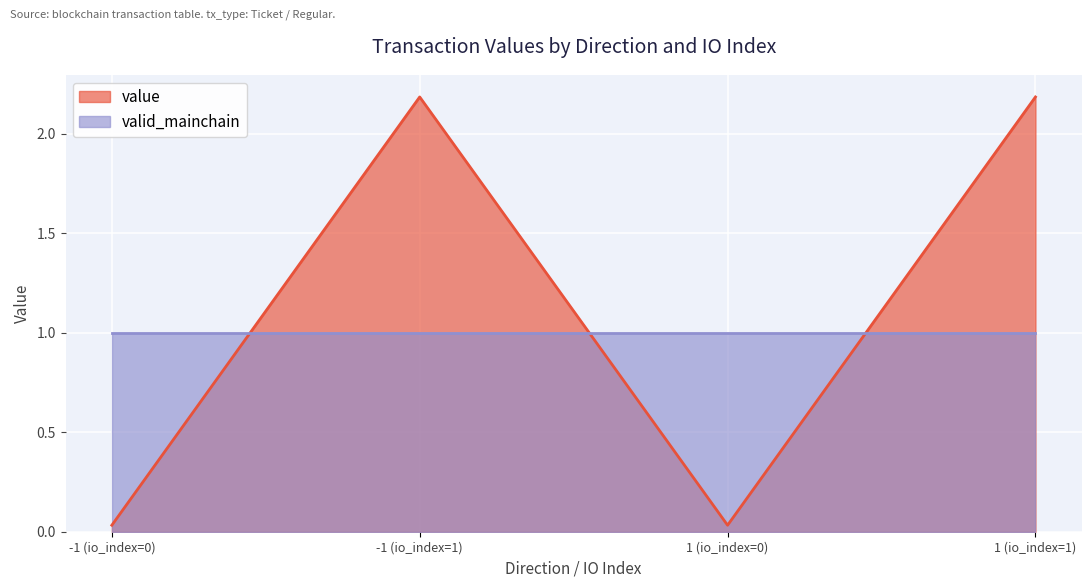

Reading right to left, extract all data points from this chart.

2.2	0.0	2.2	0.0